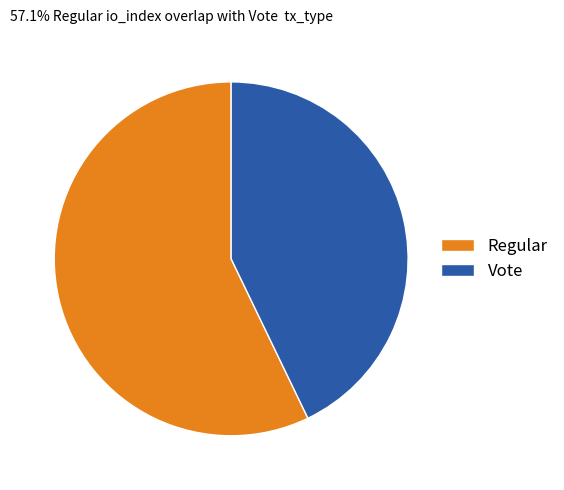

Which category has the biggest portion of the pie?

Regular